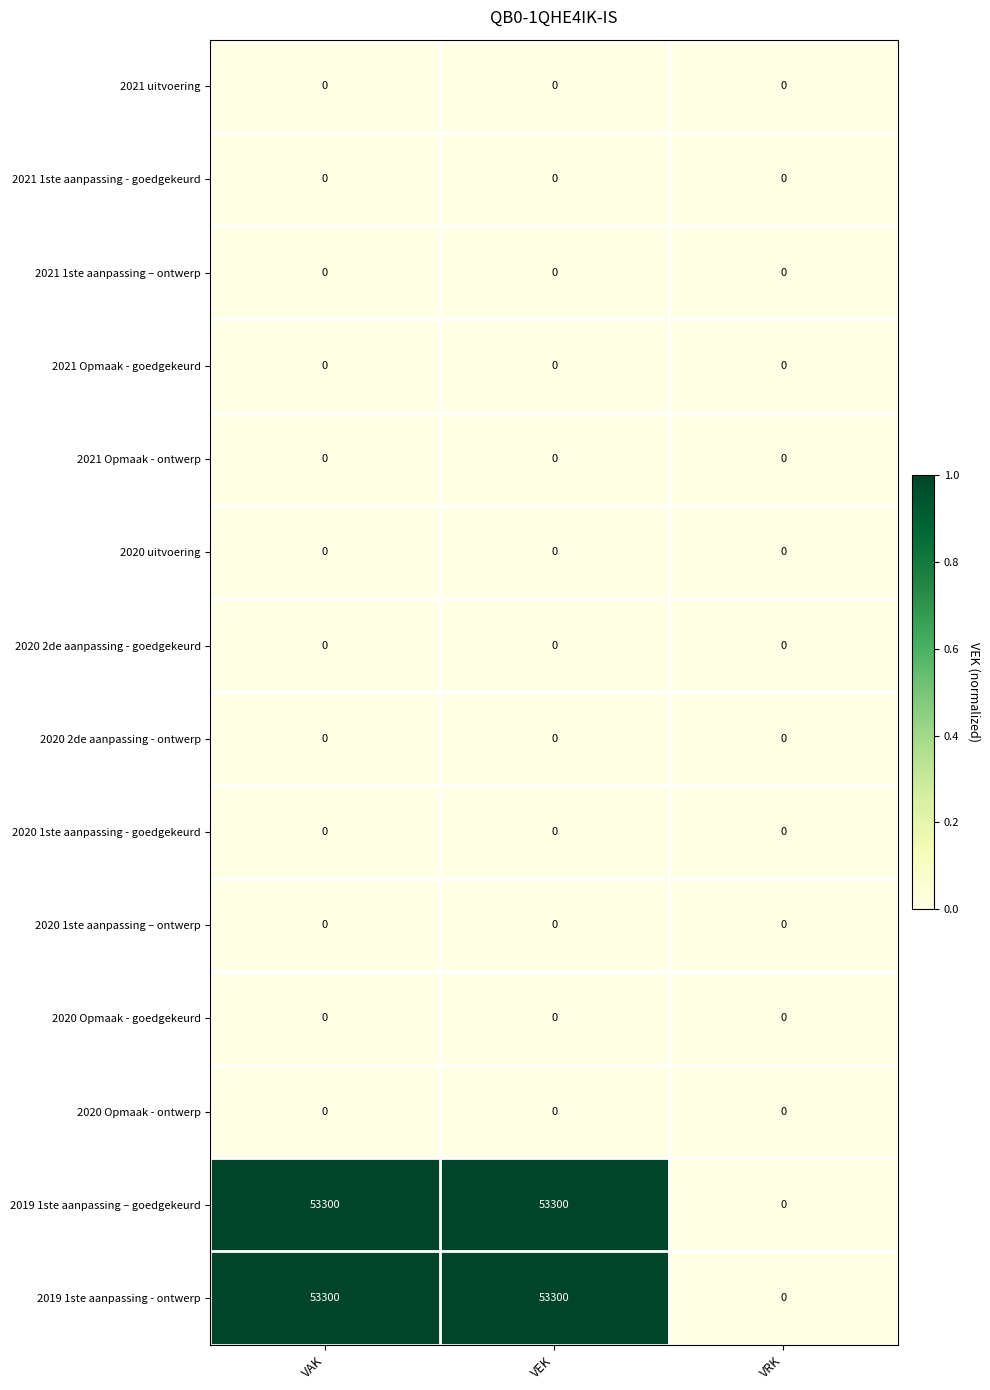

Count the 2019 1ste aanpassing - ontwerp values in the range 0 to 53300.

3